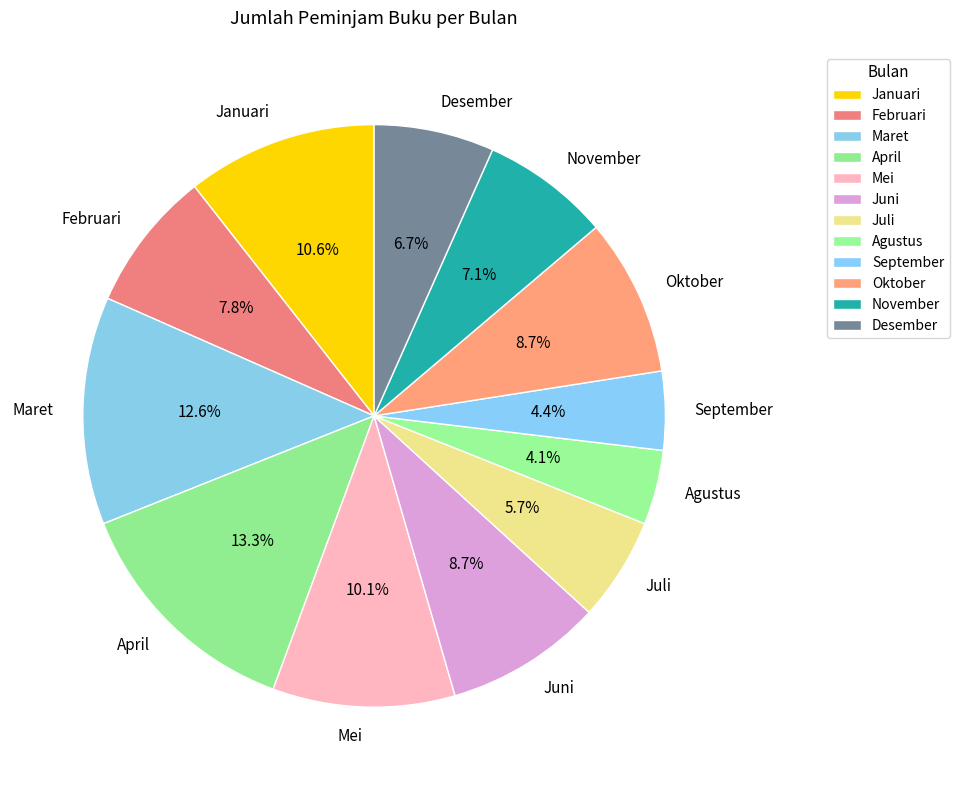

Approximately how many times larger is the value at Mei compared to Juli?

1.8